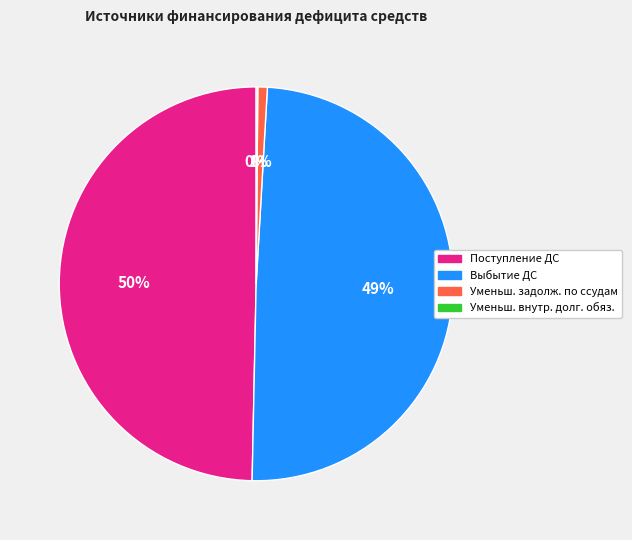

To the nearest percent, what is the difference between the largest and smallest slice percentages?

50%